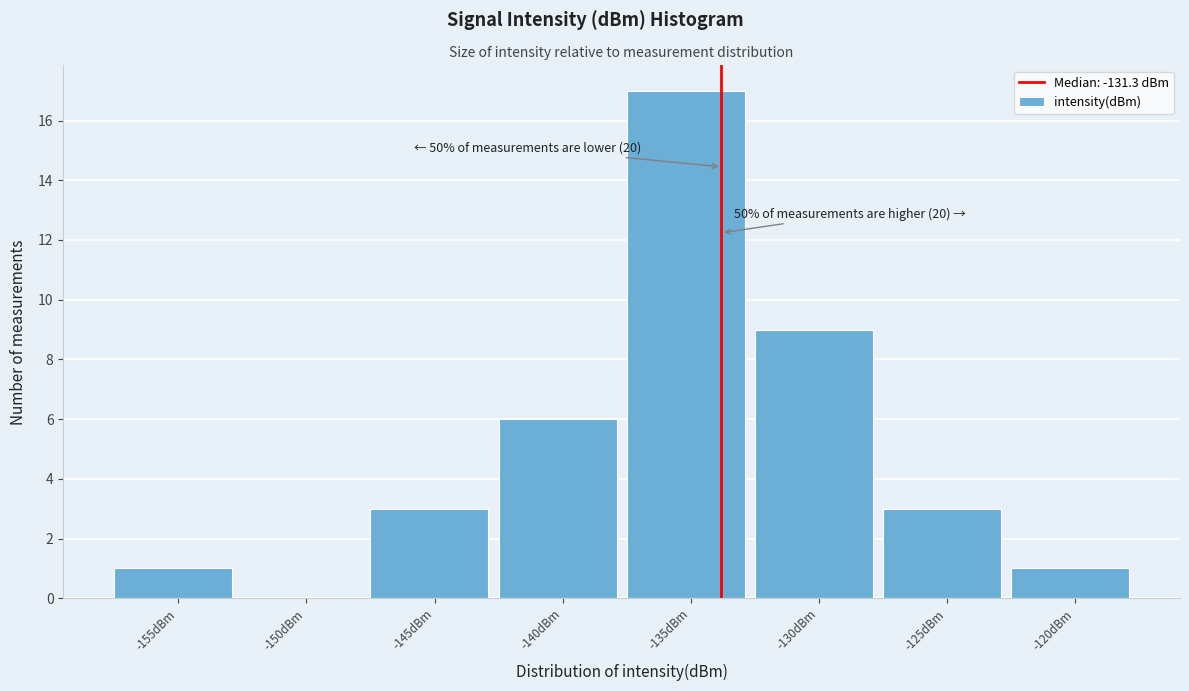

Reading right to left, what are all the values shown in this chart?

-120dBm=1	-125dBm=3	-130dBm=9	-135dBm=17	-140dBm=6	-145dBm=3	-150dBm=0	-155dBm=1